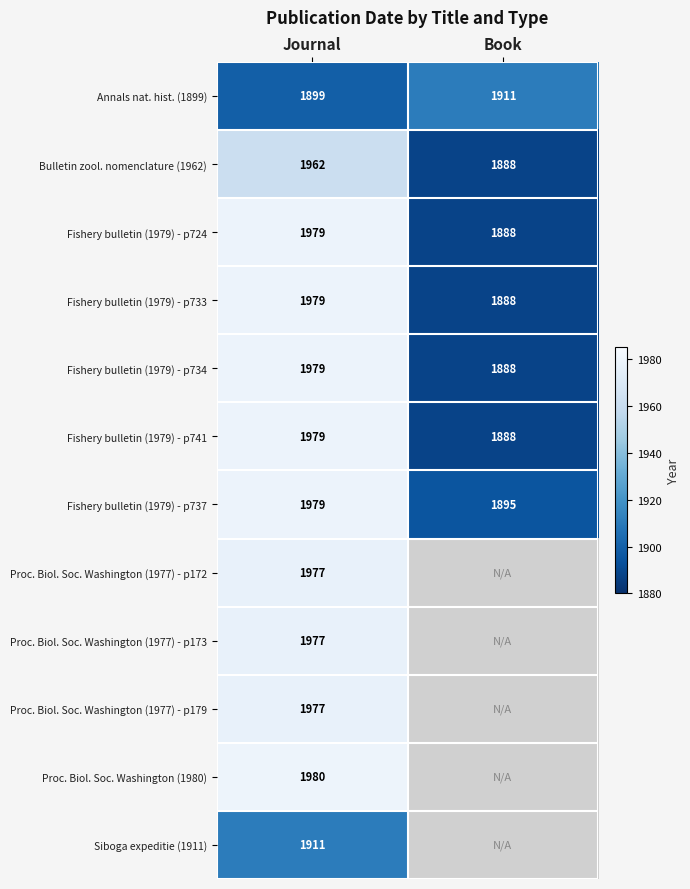

Rank the categories by Fishery bulletin (1979) - p737 value from lowest to highest.

Book, Journal